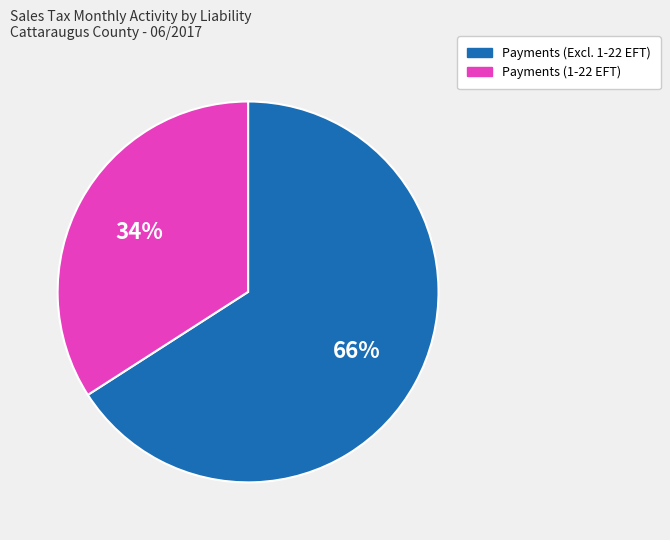

To the nearest percent, what portion does Payments (1-22 EFT) represent?

34%